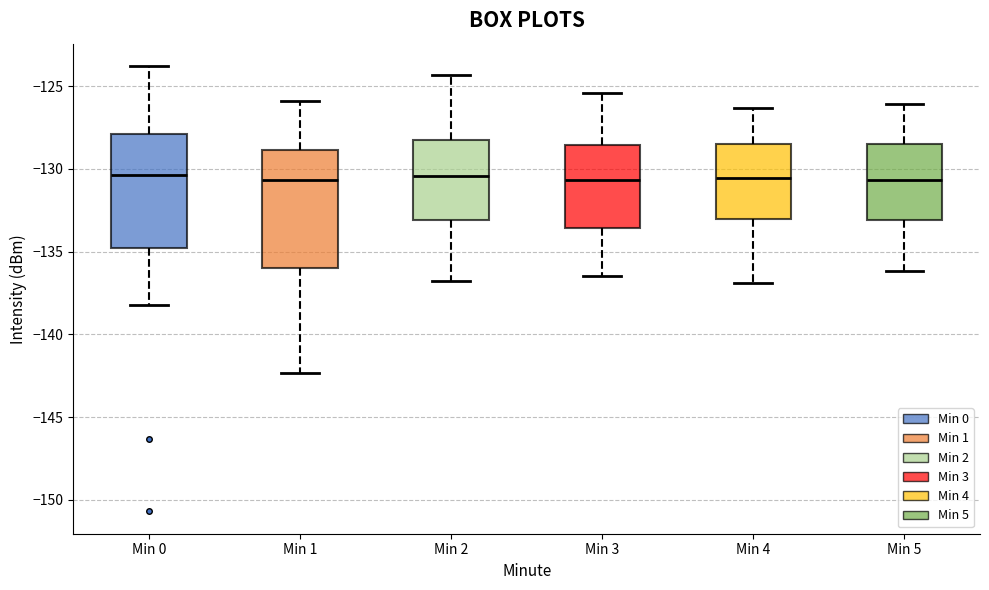

Reading left to right, read every box against the y-axis: the position of its median line, the range the box covers, and the ends of its whiskers. The values are not printed on the chart, so give them approximately, as read against the axis.

Min 0: median -130.5, box -135.0 to -128.0, whiskers -138.0 to -124.0
Min 1: median -130.5, box -136.0 to -129.0, whiskers -142.5 to -126.0
Min 2: median -130.5, box -133.0 to -128.5, whiskers -137.0 to -124.5
Min 3: median -130.5, box -133.5 to -128.5, whiskers -136.5 to -125.5
Min 4: median -130.5, box -133.0 to -128.5, whiskers -137.0 to -126.5
Min 5: median -130.5, box -133.0 to -128.5, whiskers -136.0 to -126.0